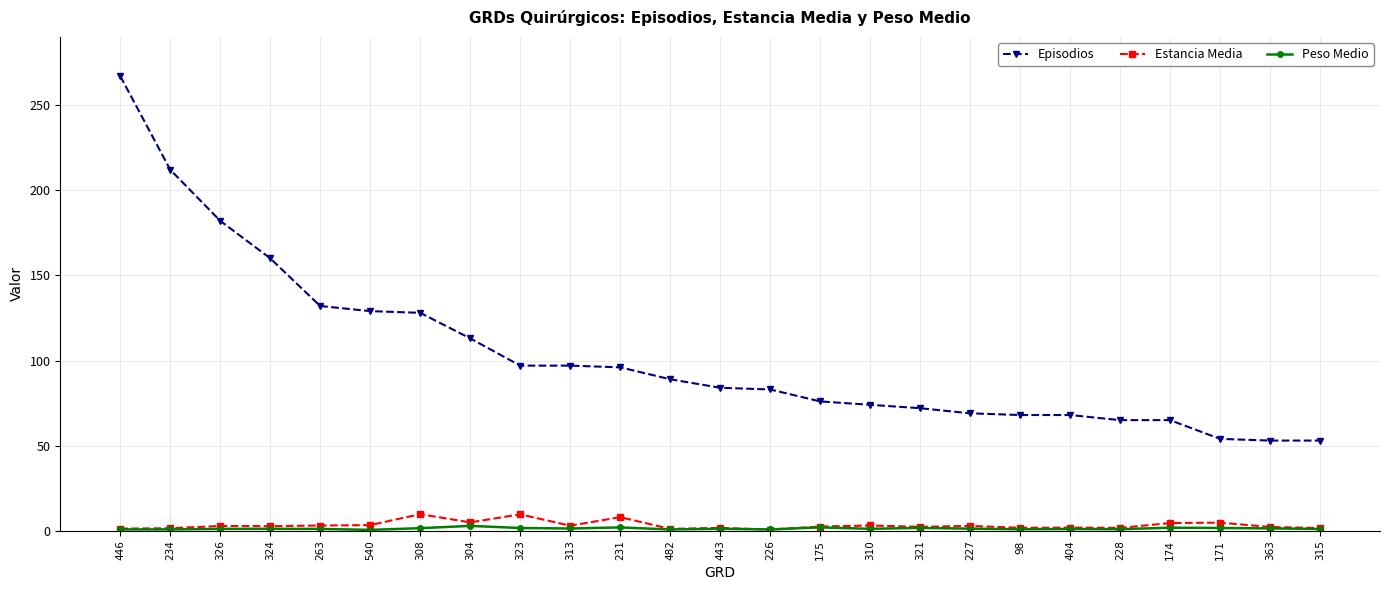

What is the maximum value shown in the chart?

267.0